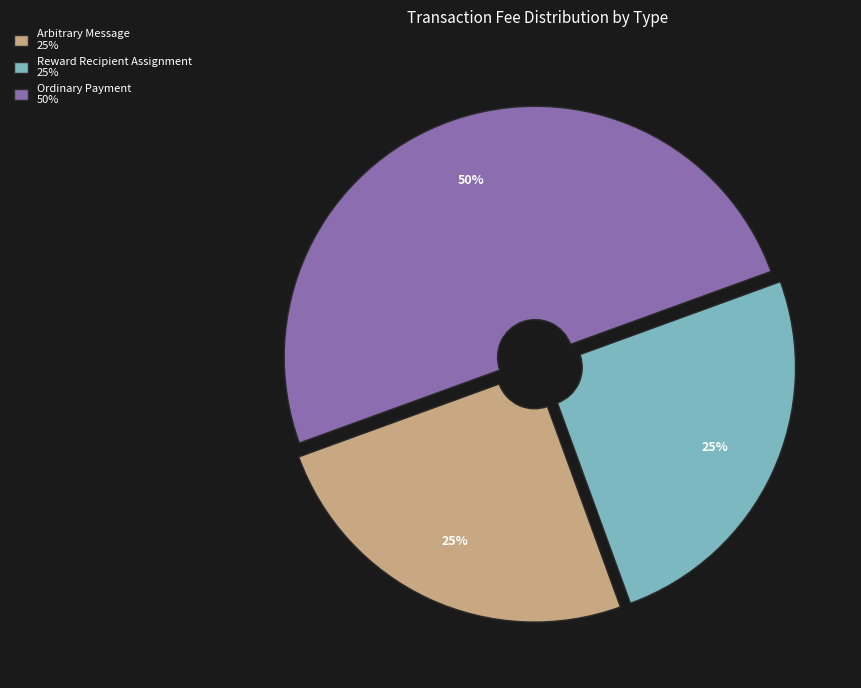

True or false: Reward Recipient Assignment accounts for 25% of the total.

True